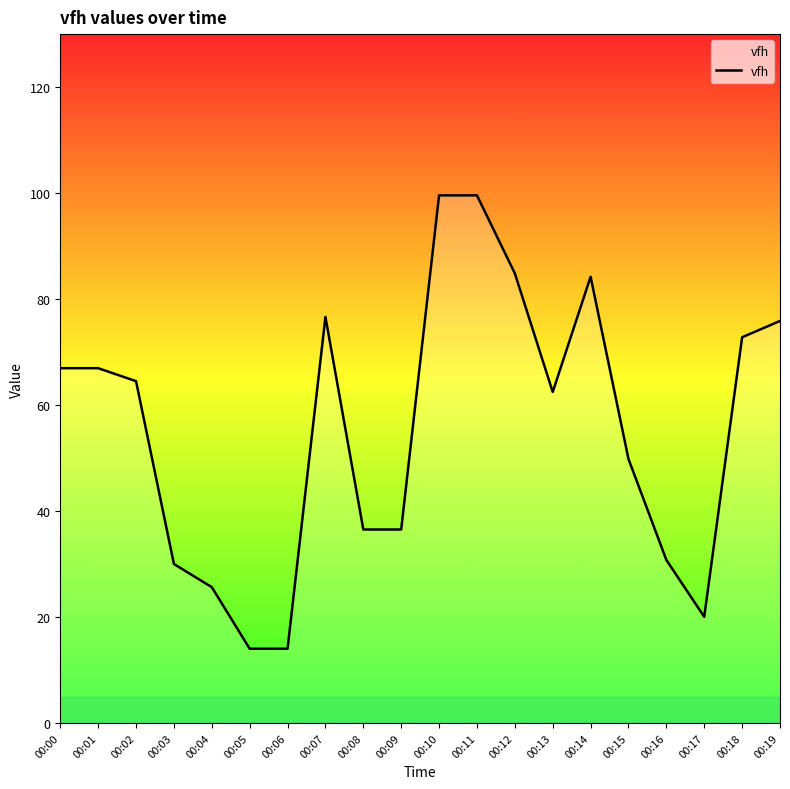

Where does the data first go above 64?

00:00